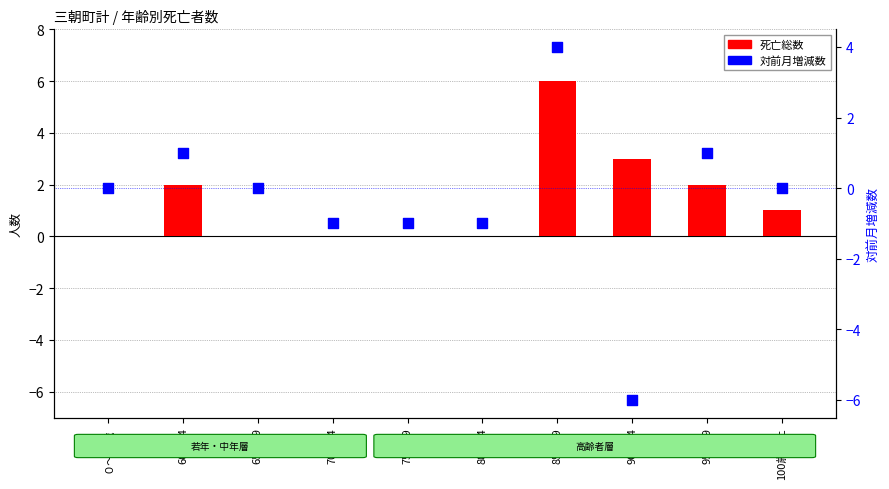

Which series contains the lowest Y value?

対前月増減数